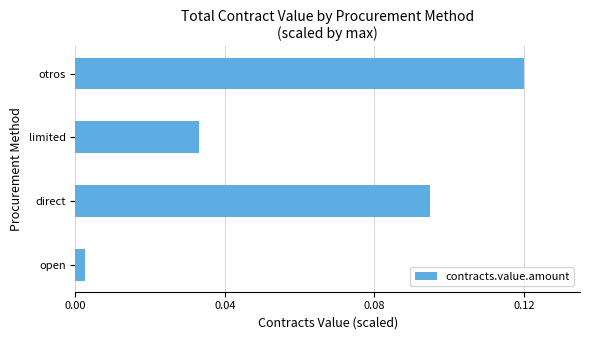

True or false: the data shows 0.0 at otros.

False